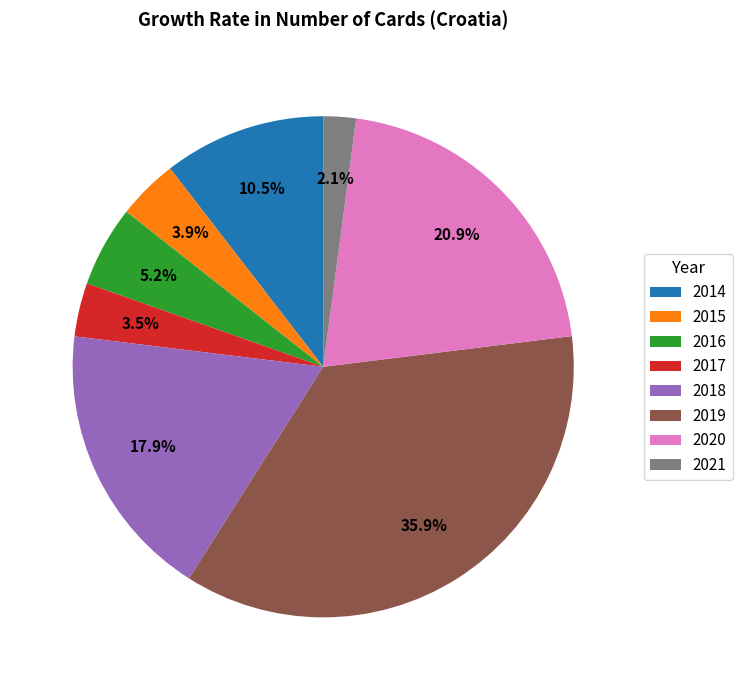

What is the ratio of the value at 2021 to the value at 2016?

0.4